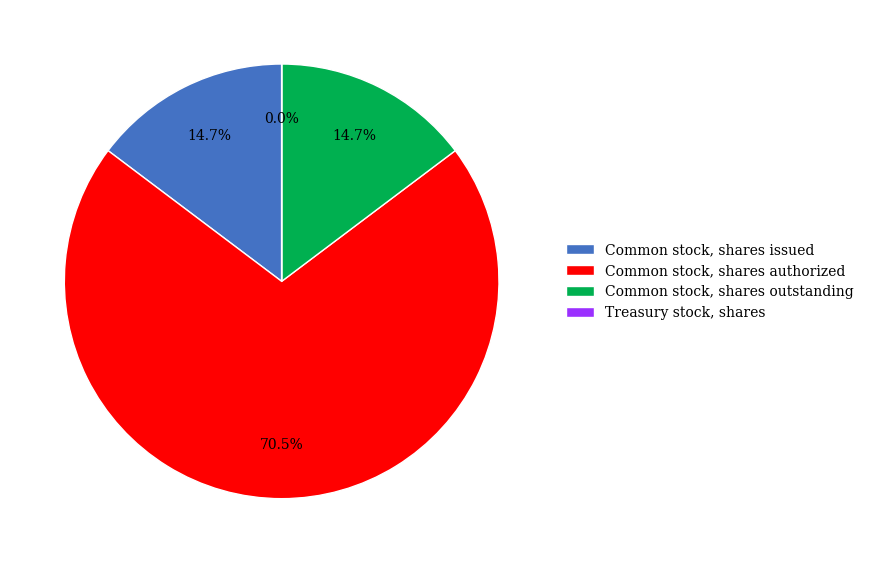

Which slice is the largest?

Common stock, shares authorized